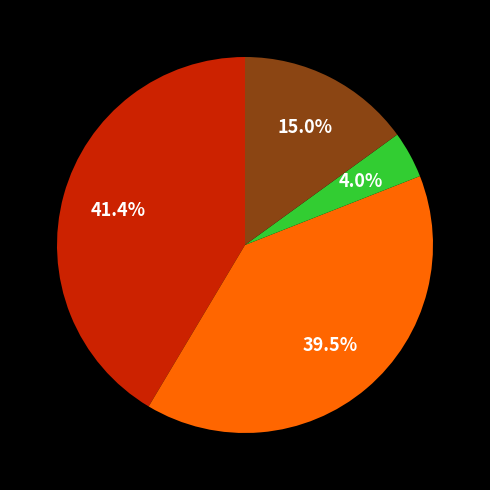

Is there any slice that represents more than half of the pie?

No